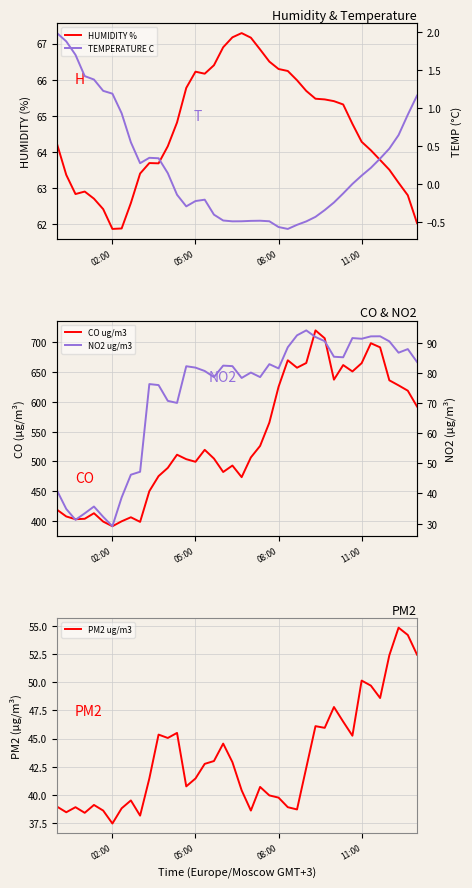

What is the value of the PM2 ug/m3 point at the 37th from the left?

52.4